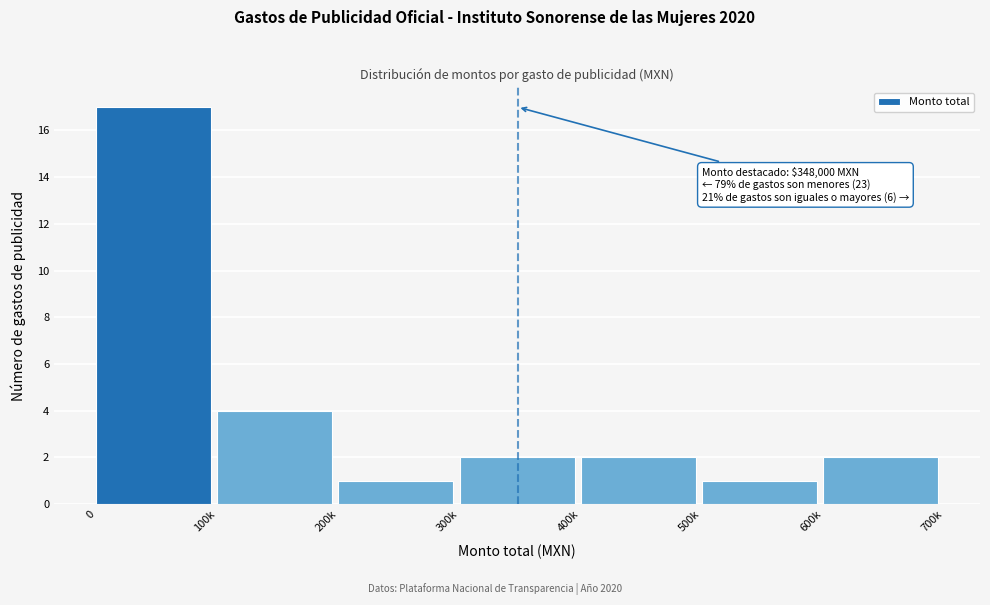

Reading left to right, what are all the values shown in this chart?

17	4	1	2	2	1	2